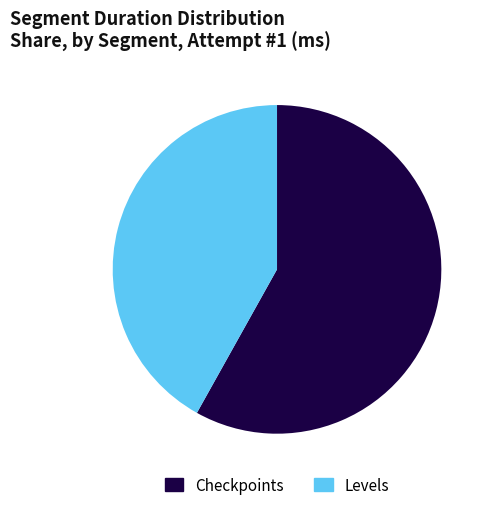

The Levels slice represents 31% of the pie. True or false?

False